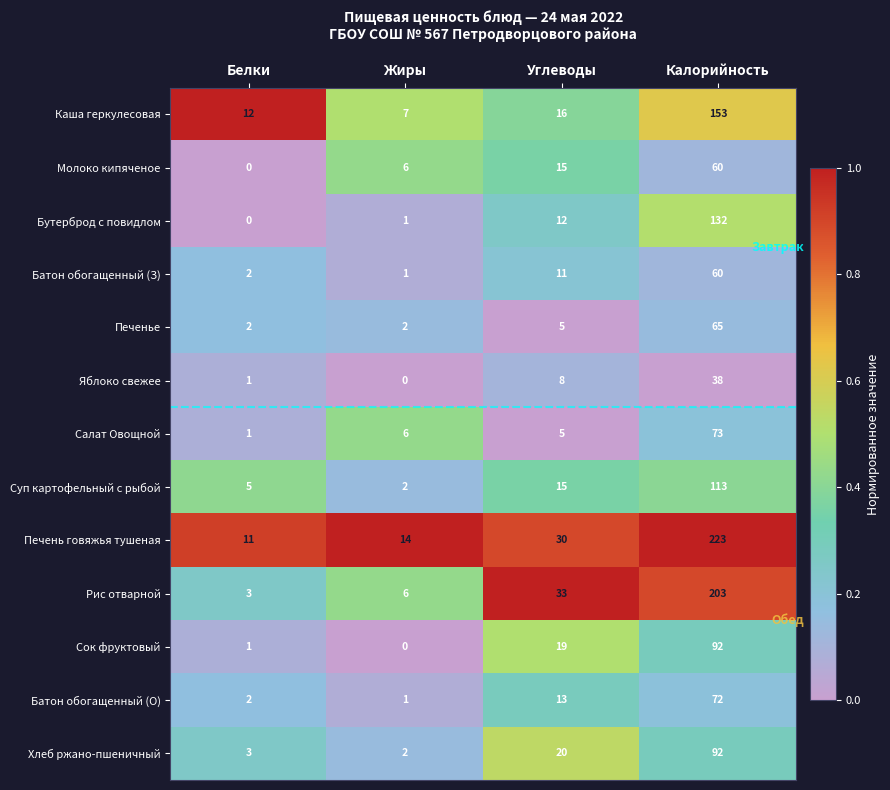

How many categories are shown in the chart?

4